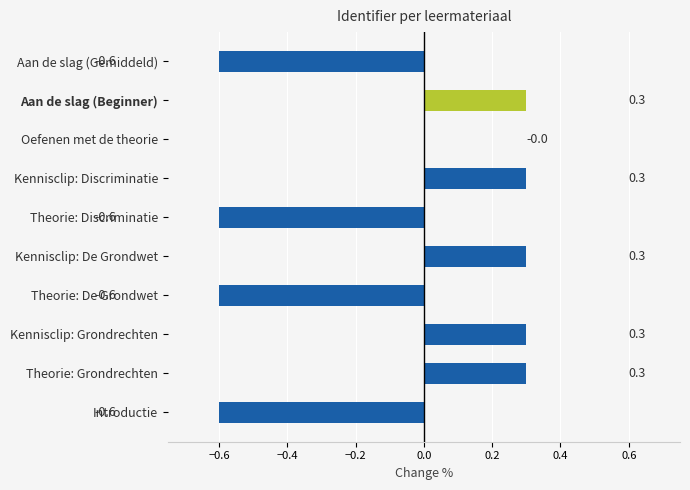

What is the sum of all values?

-0.9